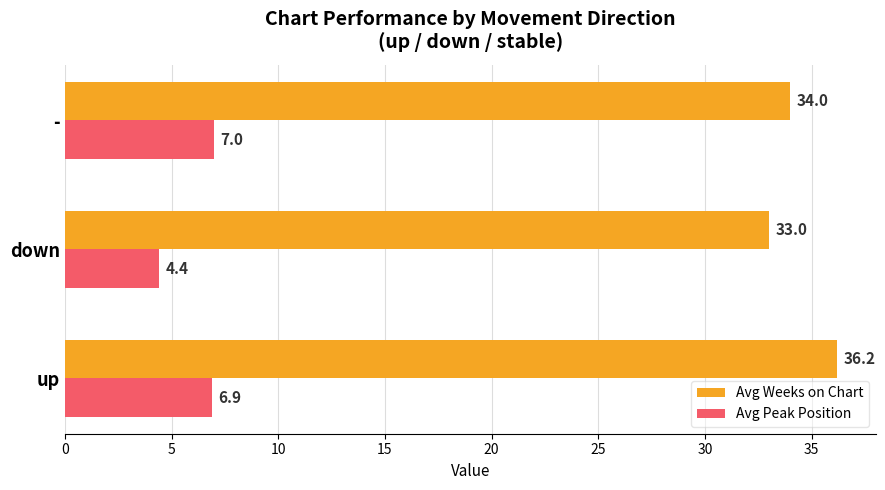

Where is Avg Peak Position nearest to the value 5?

down